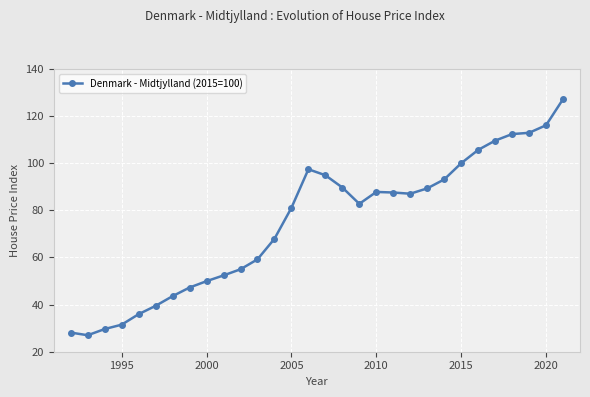

What is the greatest value displayed?

127.2